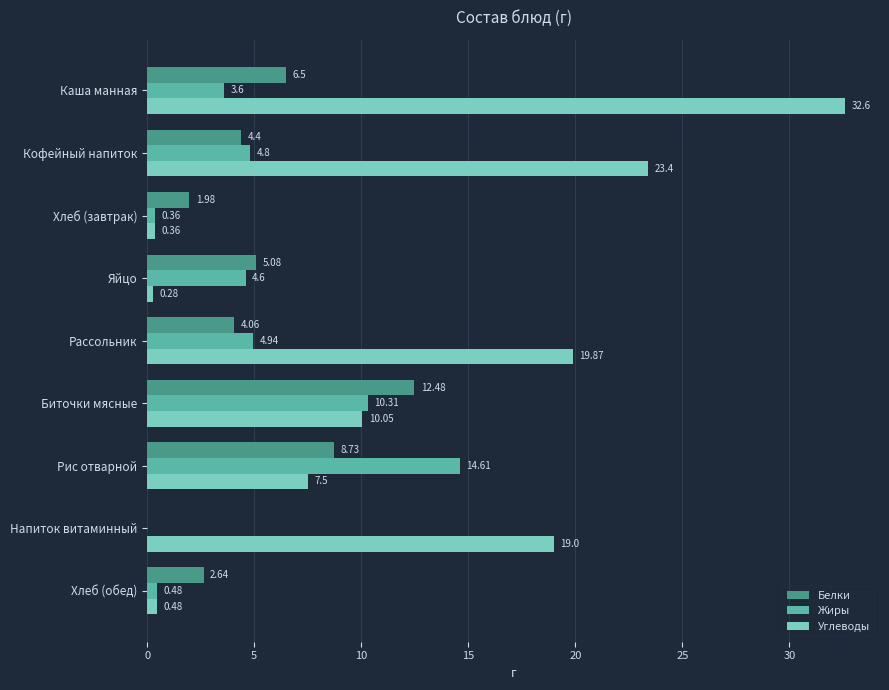

What is the greatest value displayed?

32.6